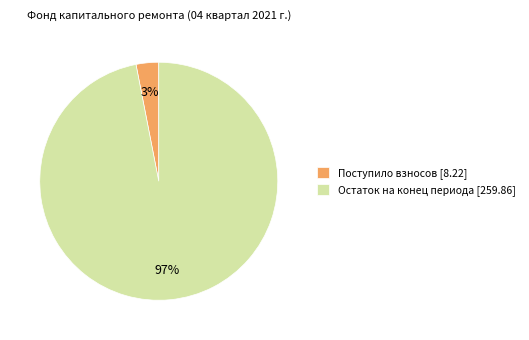

Is the sum of Поступило взносов [8.22] and Остаток на конец периода [259.86] greater than half?

Yes